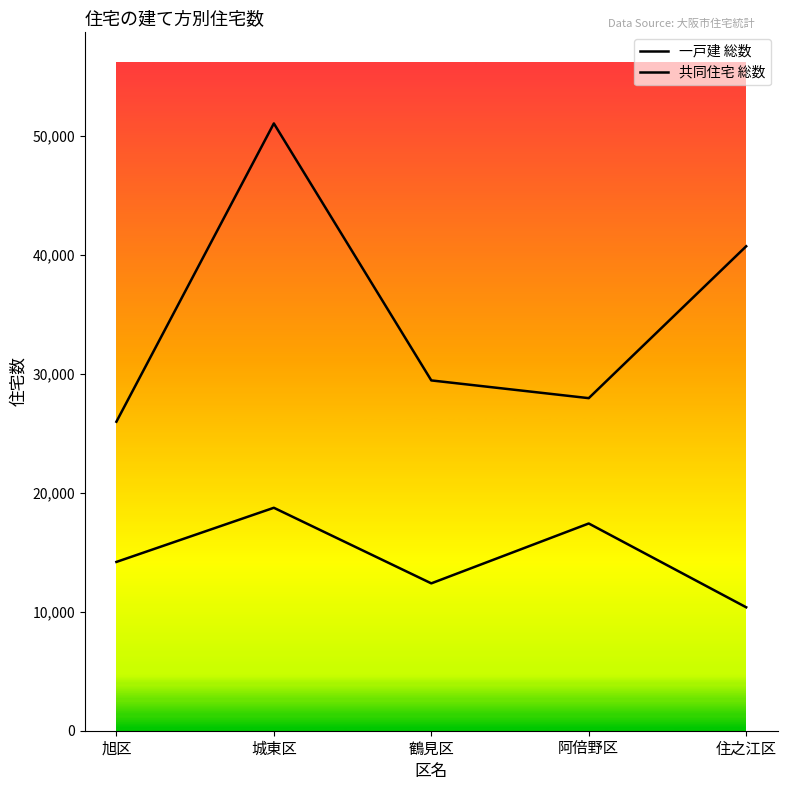

Count the number of categories in the chart.

5